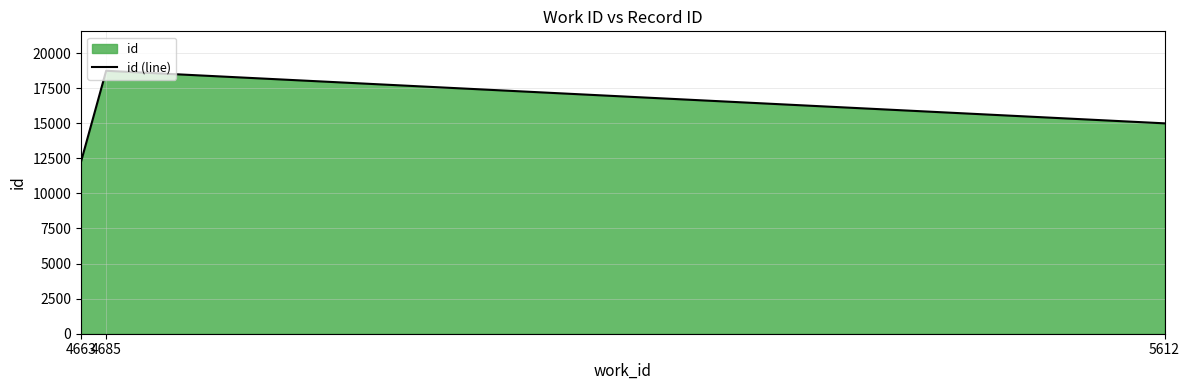

What is the smallest value displayed?

12261